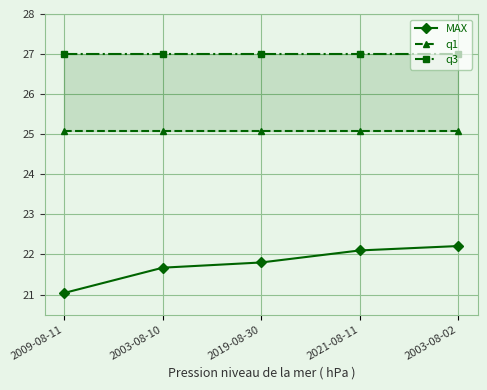

What are all the series names shown in the legend?

MAX, q1, q3